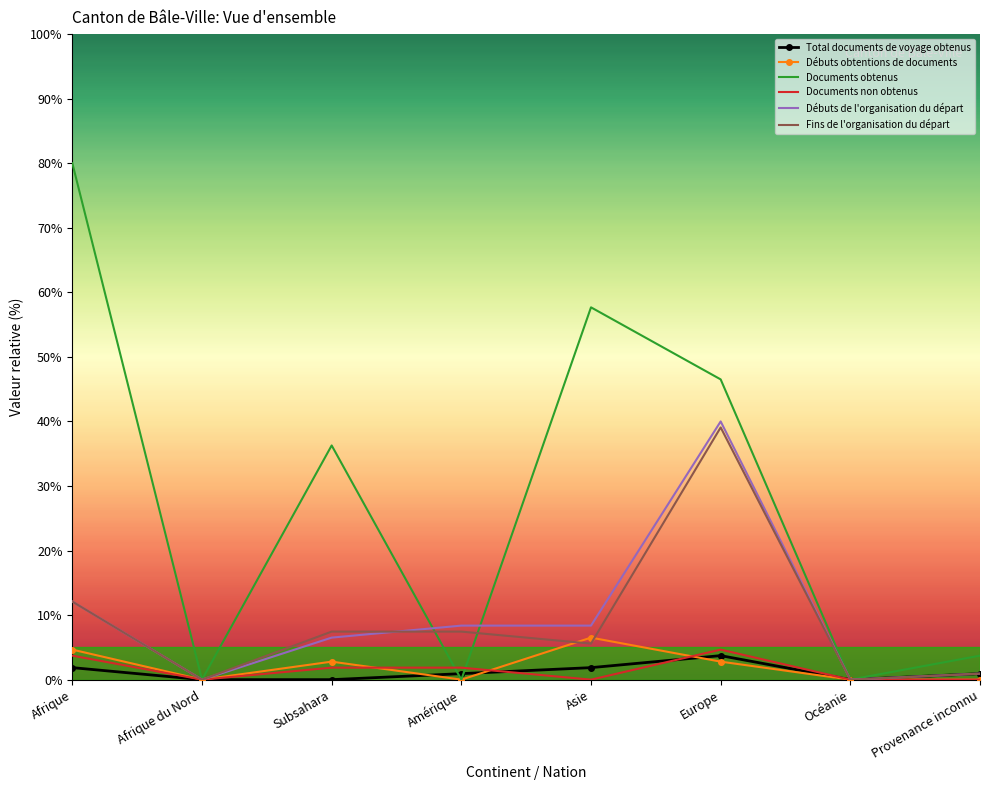

Where is the first local minimum for Débuts obtentions de documents?

Afrique du Nord